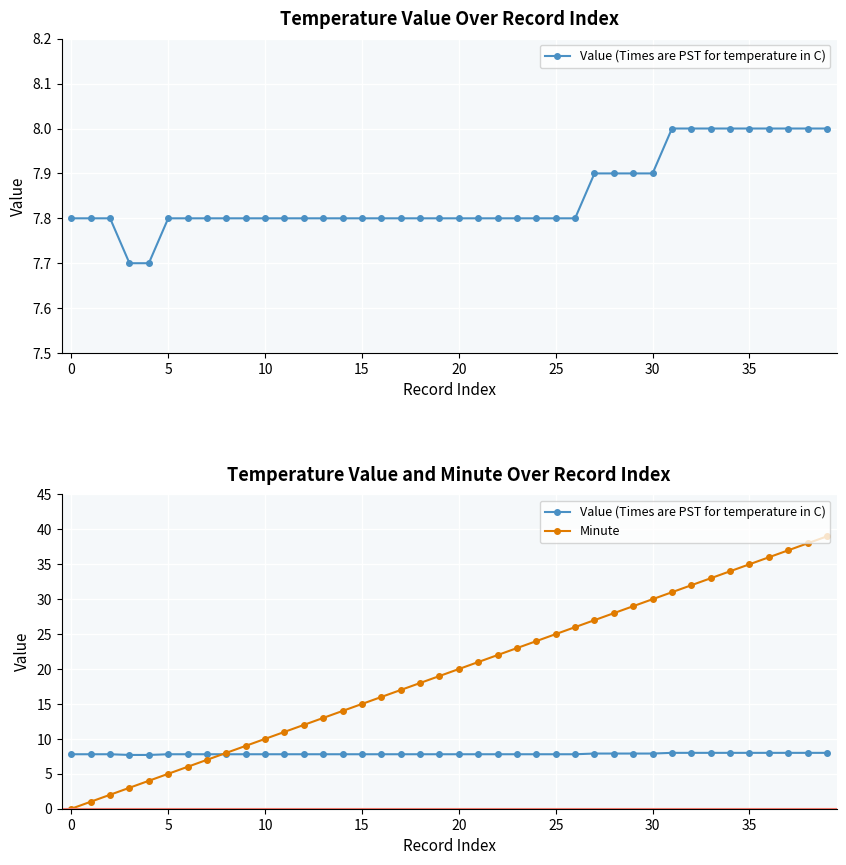

At which category is the sum across all series the highest?

39